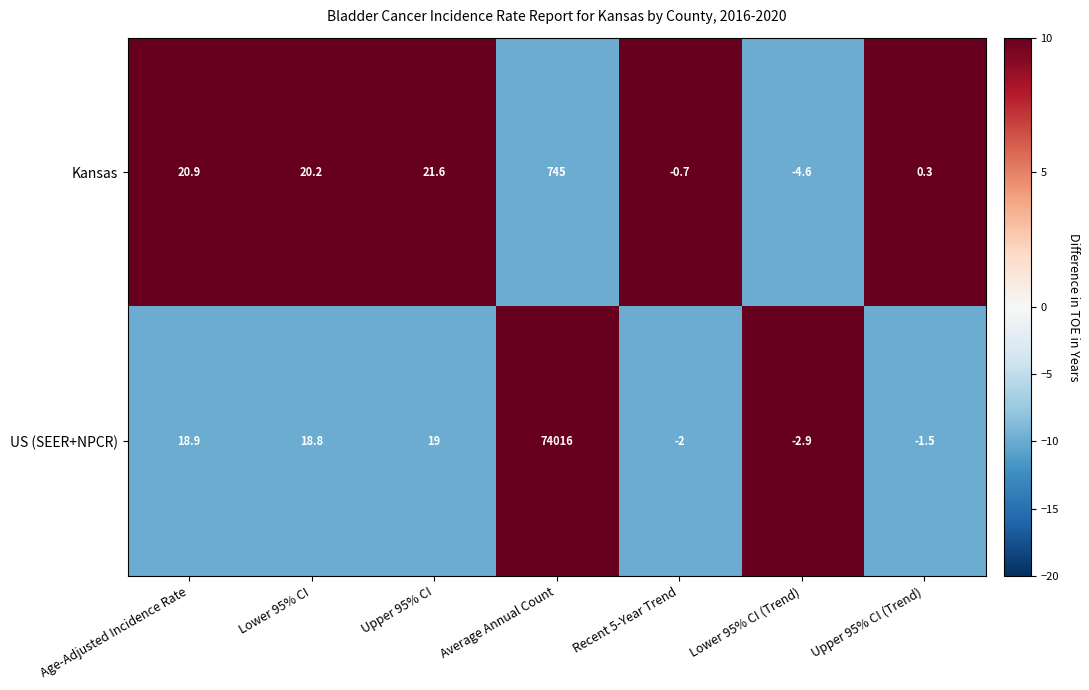

How many data points does each series have?

7